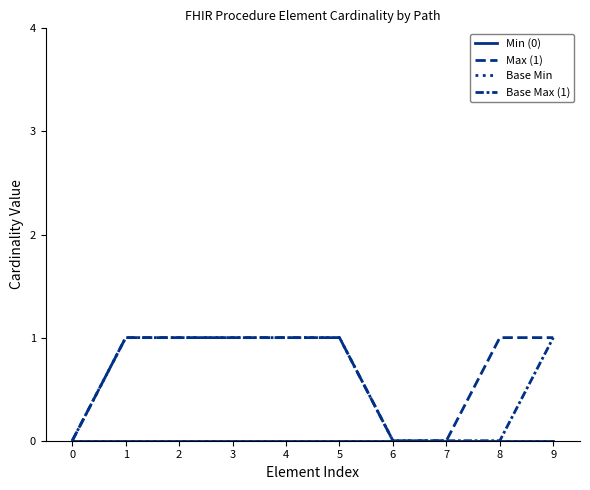

Does the chart display data point markers on the line(s)?

No